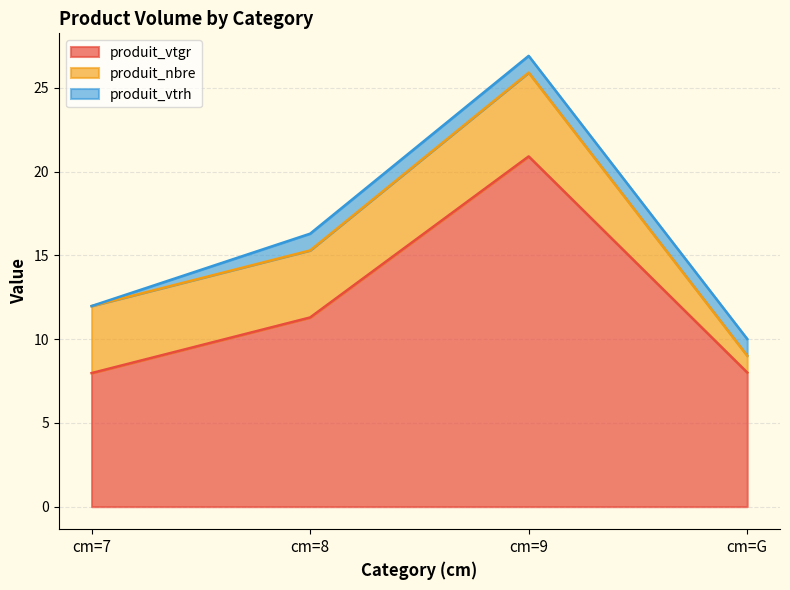

True or false: produit_vtrh and produit_nbre intersect in this chart.

False